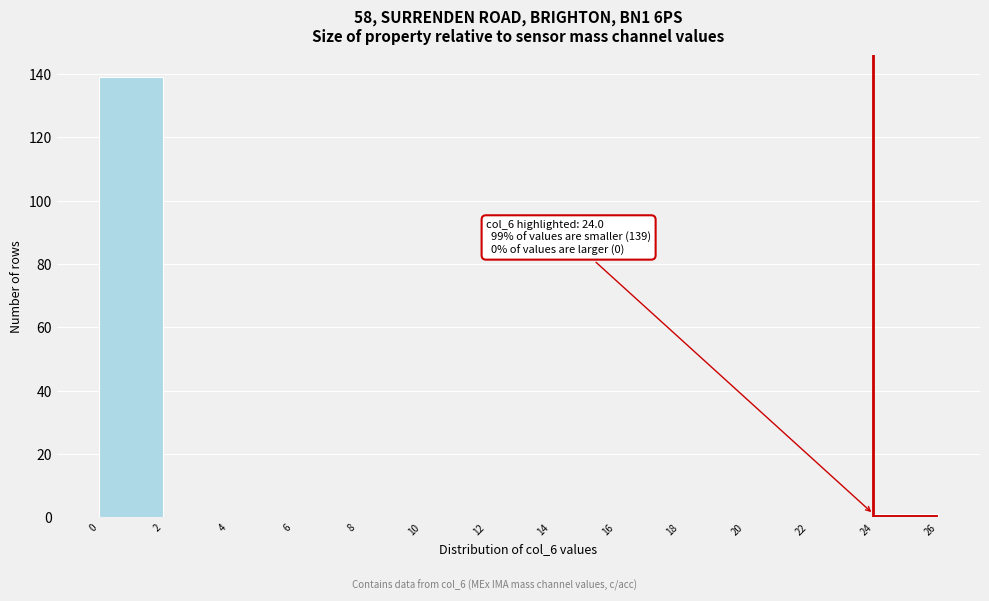

Which range on the x-axis has the tallest bar?

0 to 2